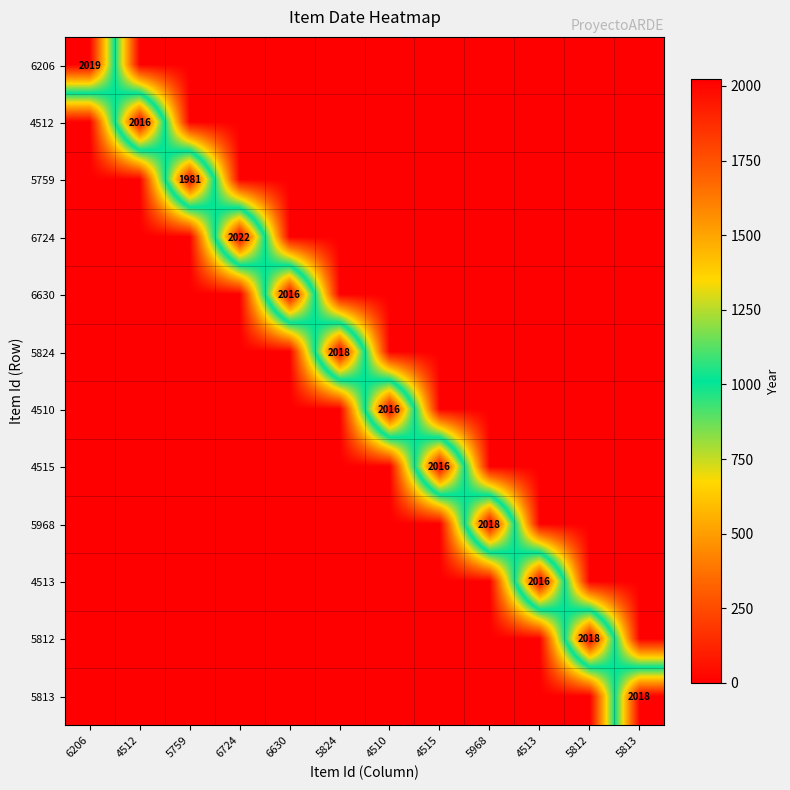

Count the number of categories in the chart.

12